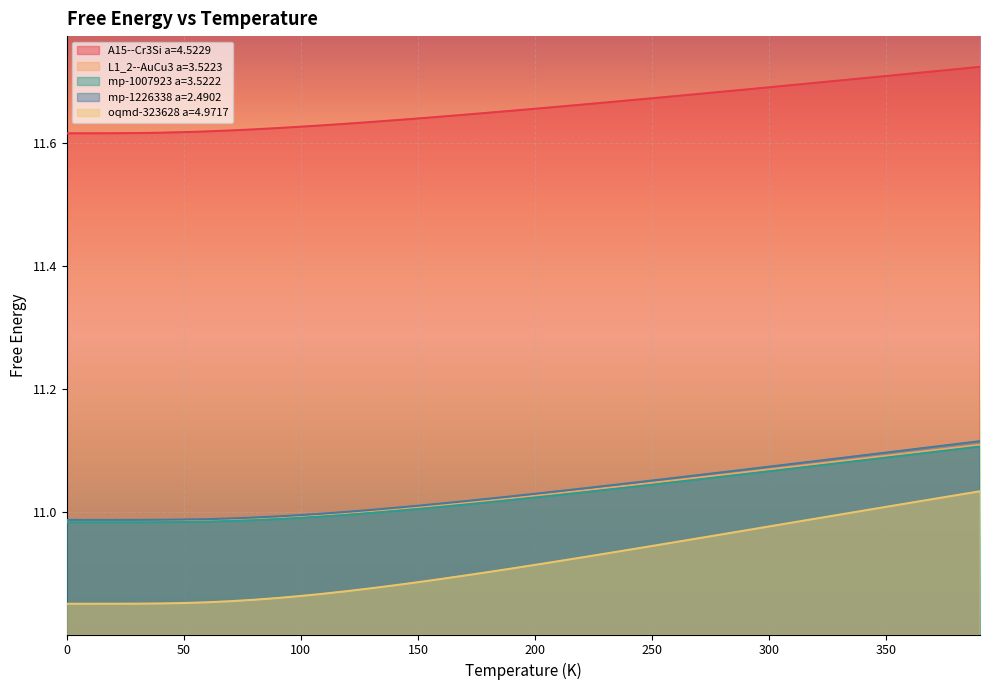

At which category is the sum across all series the highest?

390.0